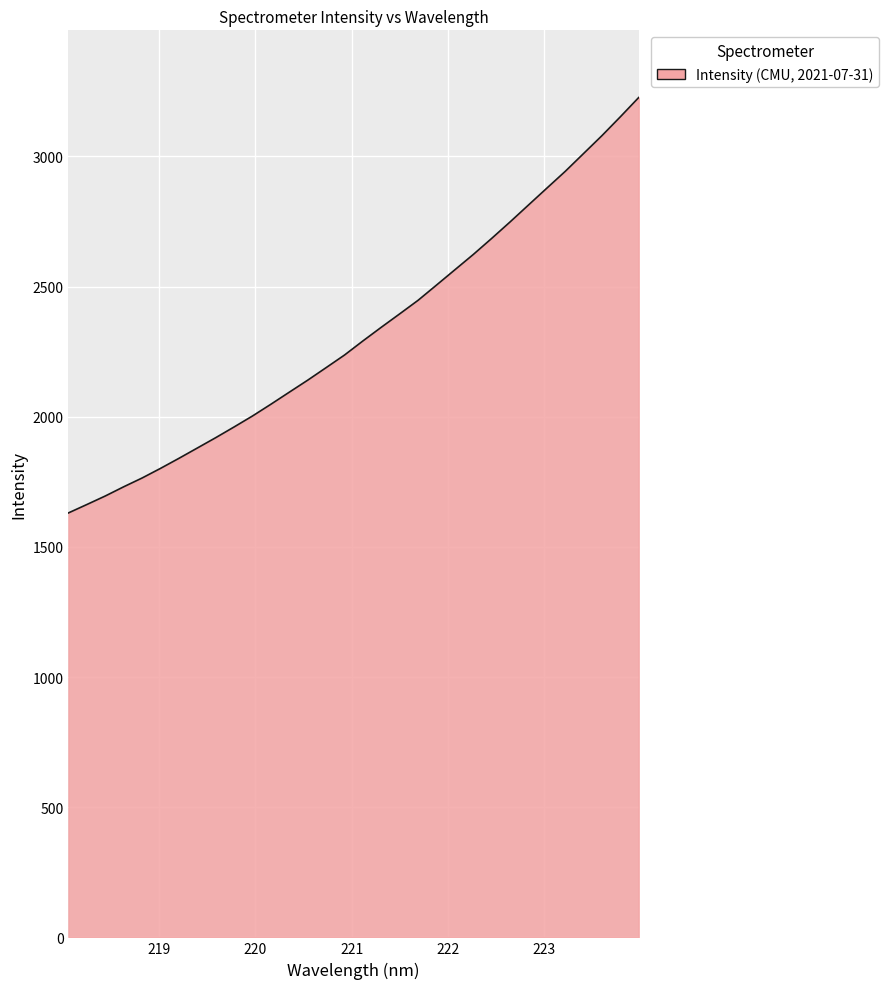

What is the greatest value displayed?

3226.1